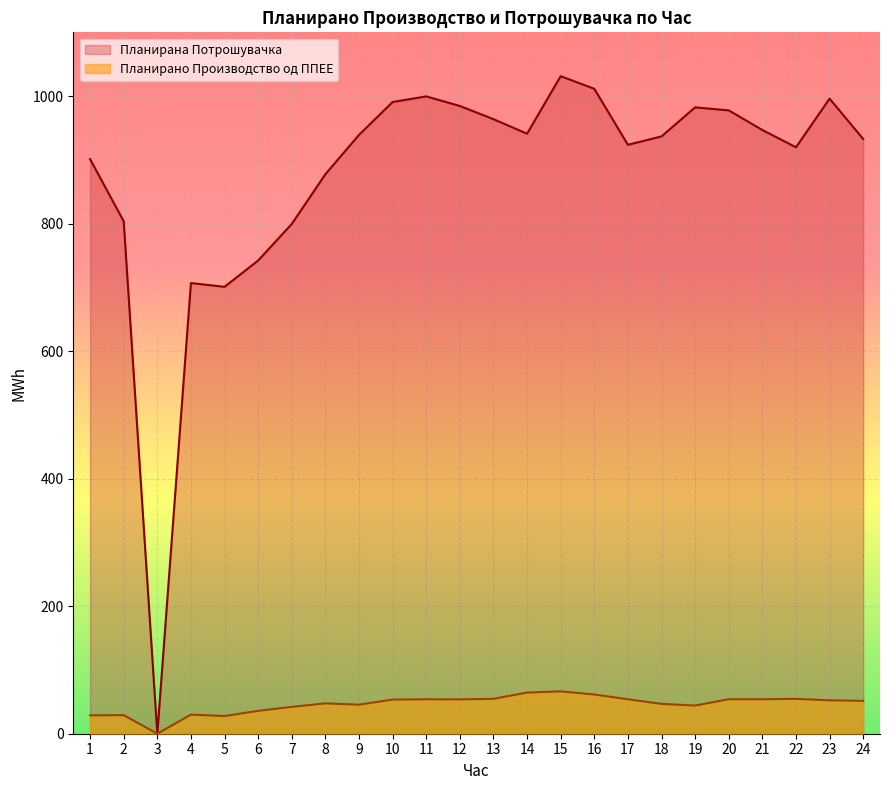

At which category is the sum across all series the highest?

15